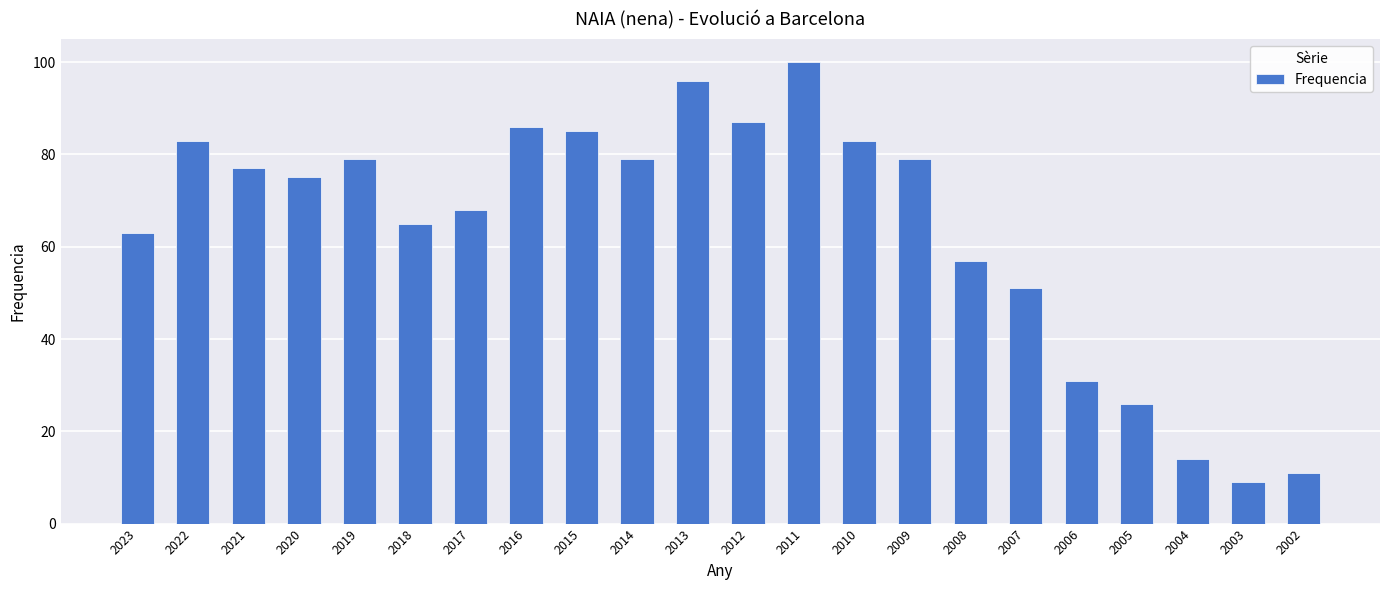

What is the difference between the maximum and second lowest values?

89